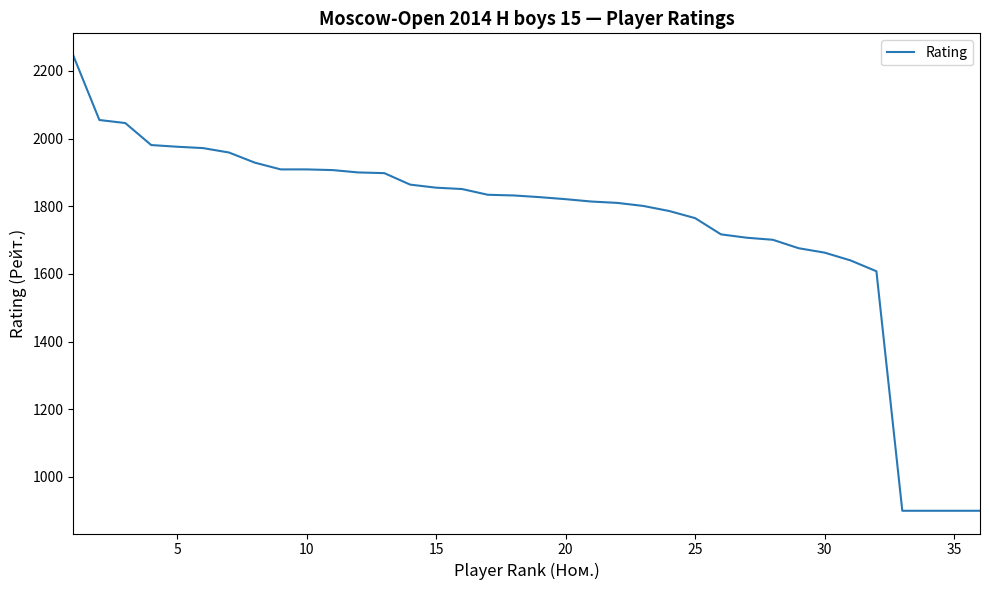

What is the greatest value displayed?

2244